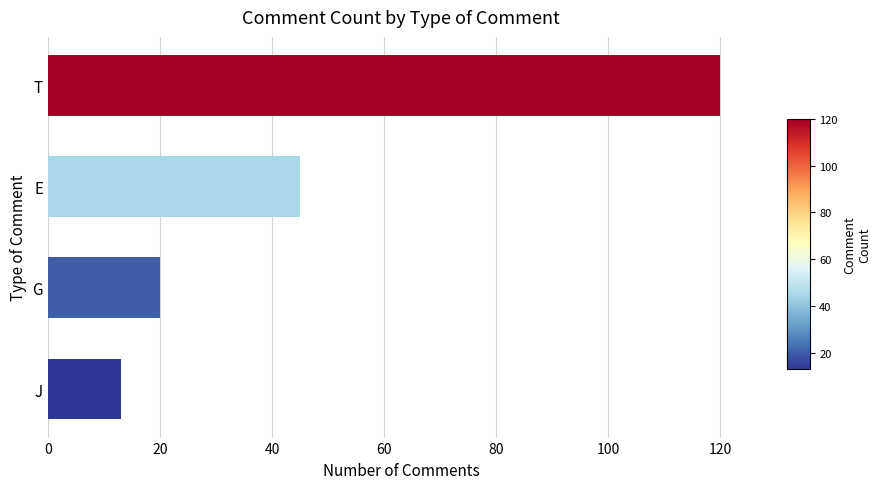

Between T and J, which is larger?

T